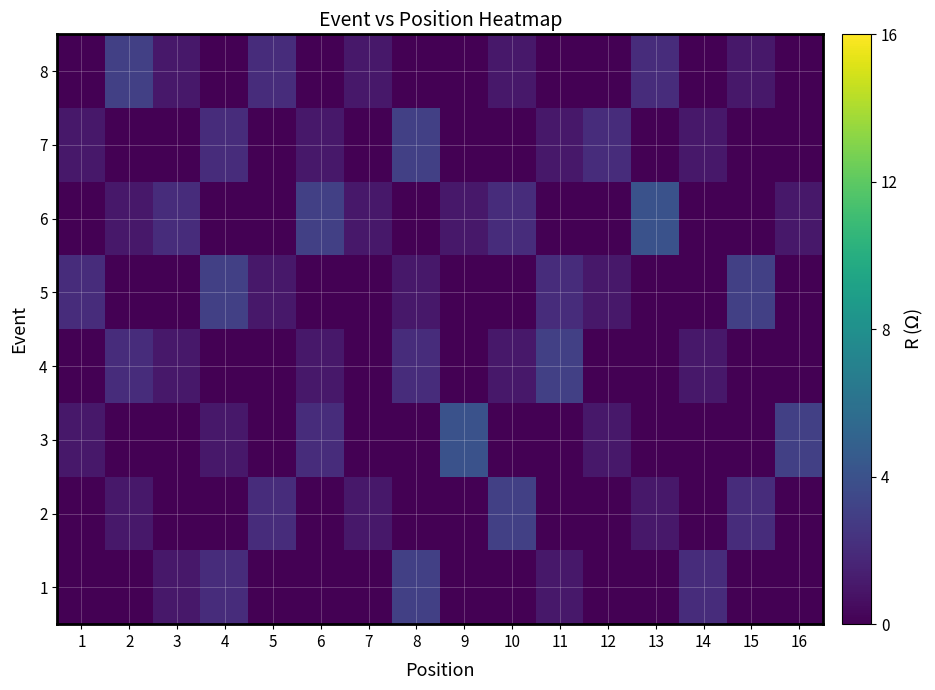

At which category is the sum across all series the highest?

8